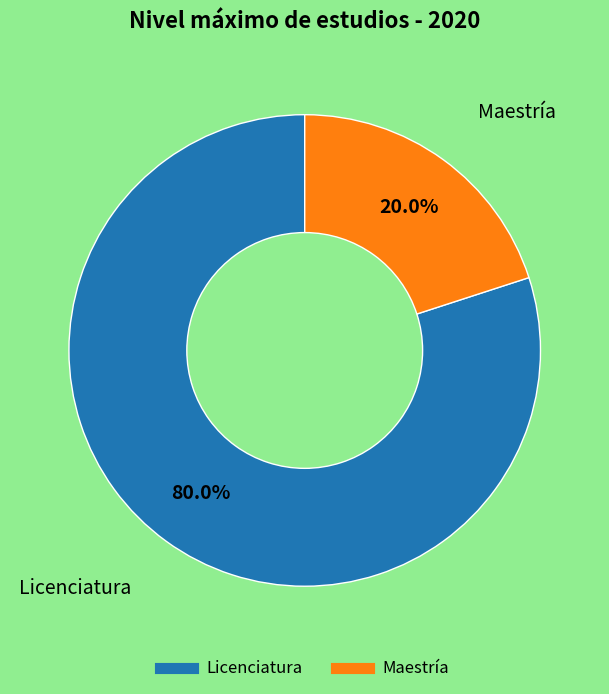

Does any single category account for the majority?

Yes